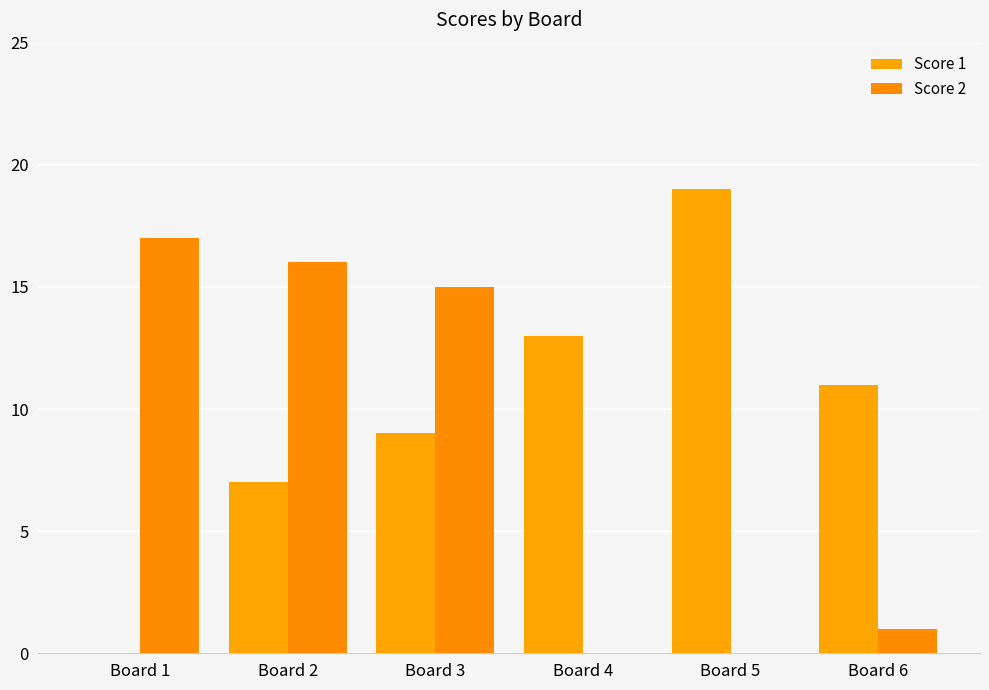

The Score 1 series shows 0 at Board 1. True or false?

True